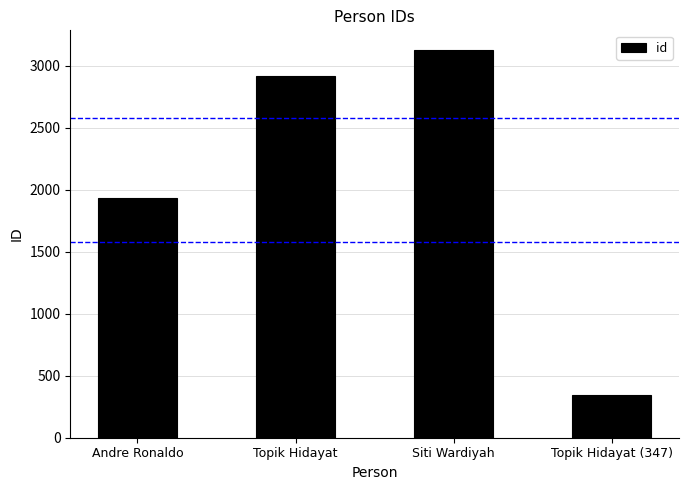

What is the difference between the second highest and second lowest values?

978